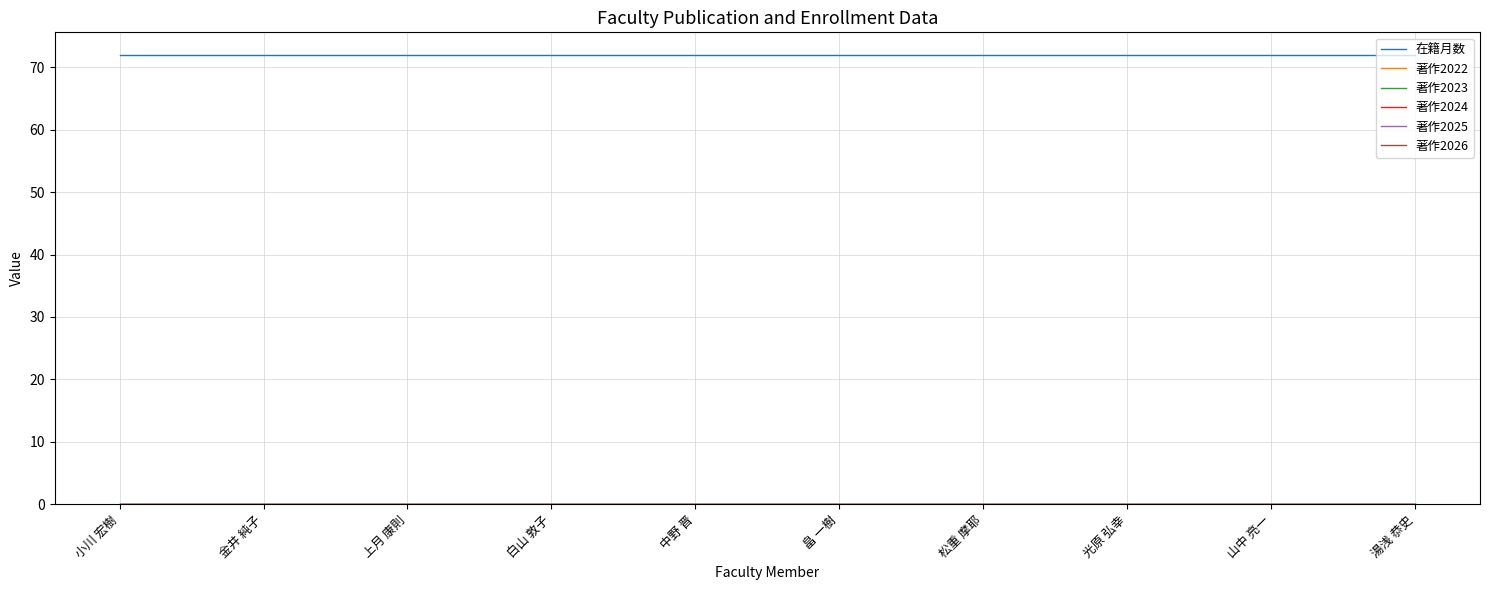

Rank the series by their maximum value, from highest to lowest.

在籍月数, 著作2022, 著作2023, 著作2024, 著作2025, 著作2026